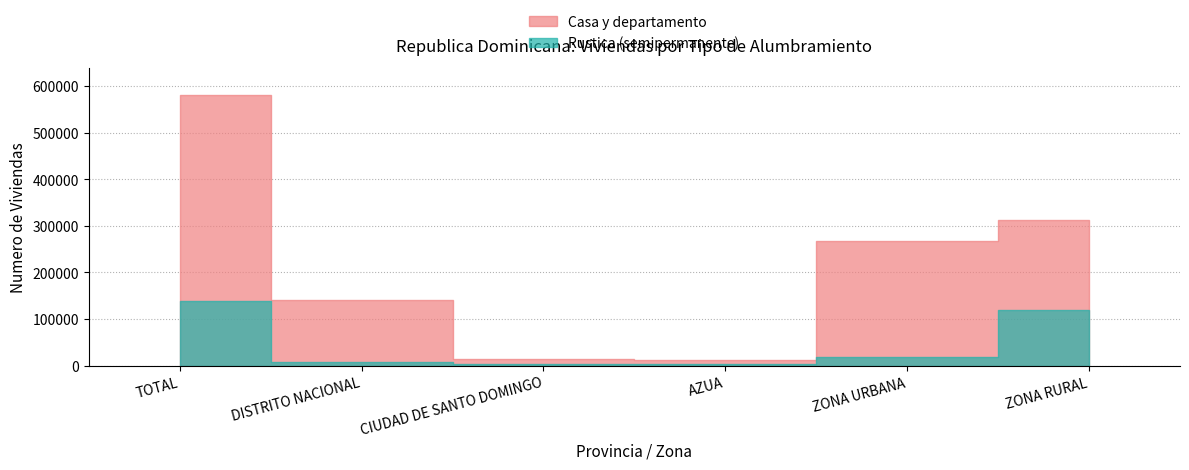

Reading right to left, extract all data points from this chart.

Casa y departamento: 312973	267957	11341	13828	139918	580930
Rustica (semipermanente): 119851	17951	4220	3787	7168	137802